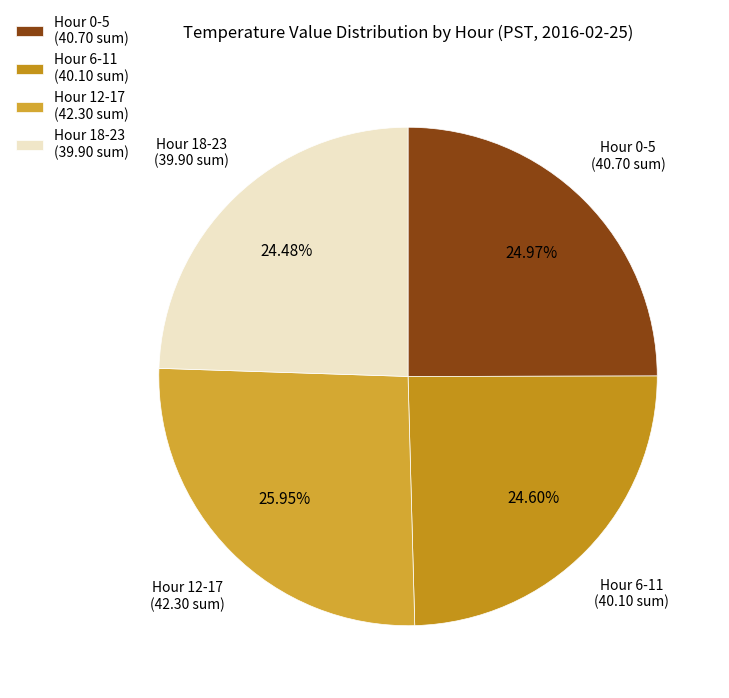

How many segments does this pie chart have?

4